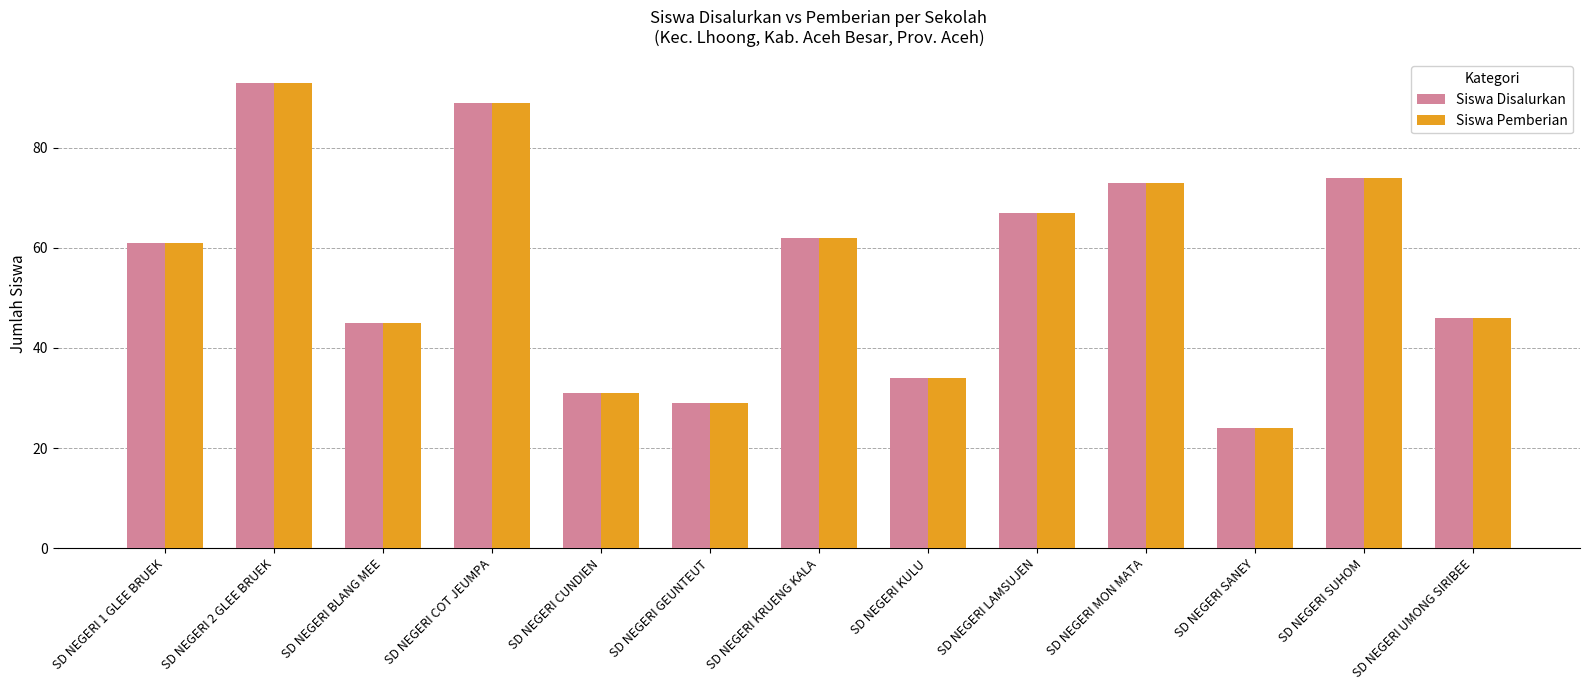

What is the difference between the maximum and minimum values in the Siswa Pemberian series?

69